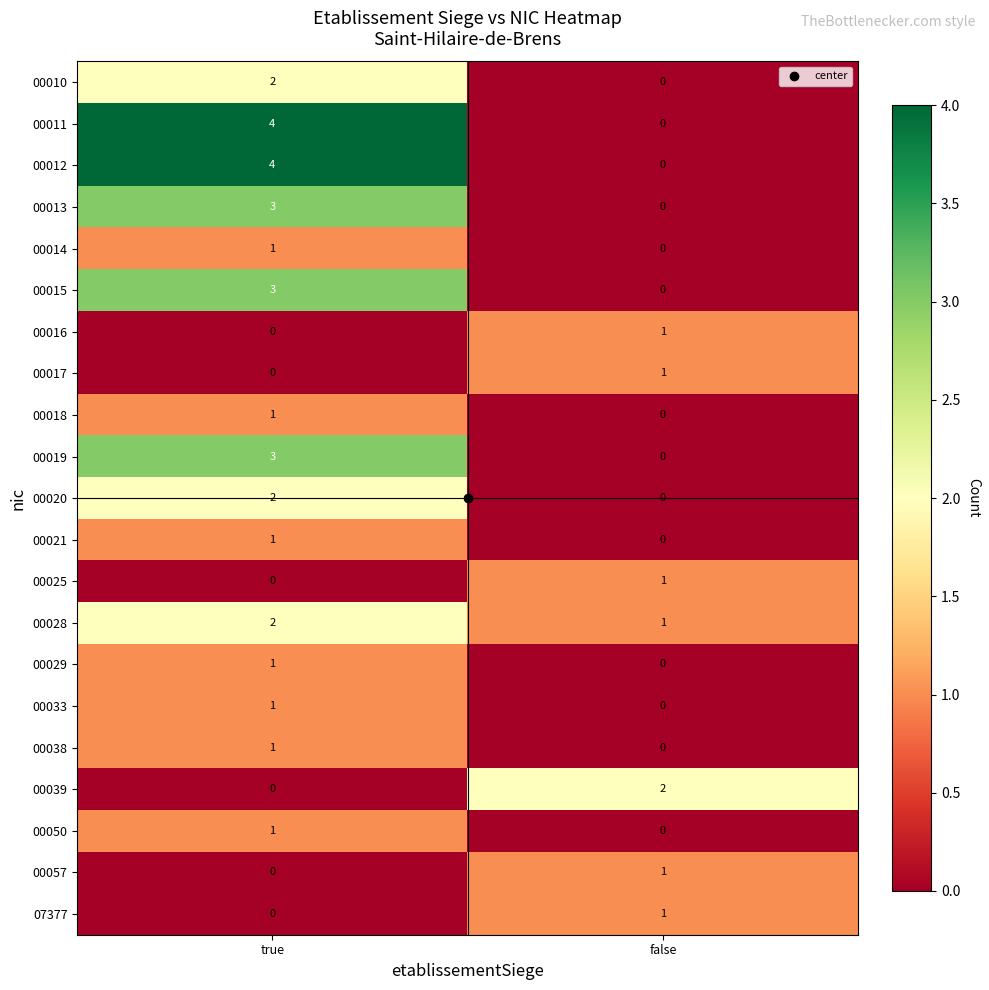

Which category has the highest value across all series?

true